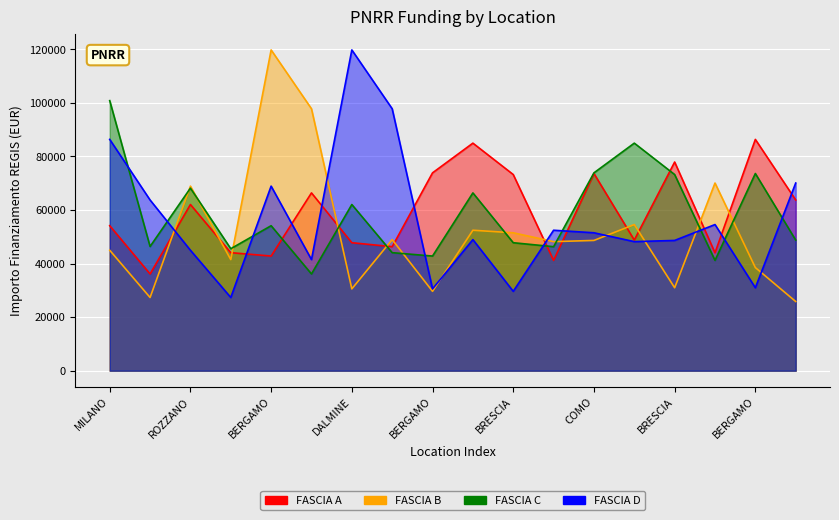

How many data points in FASCIA A are above 62062?

9